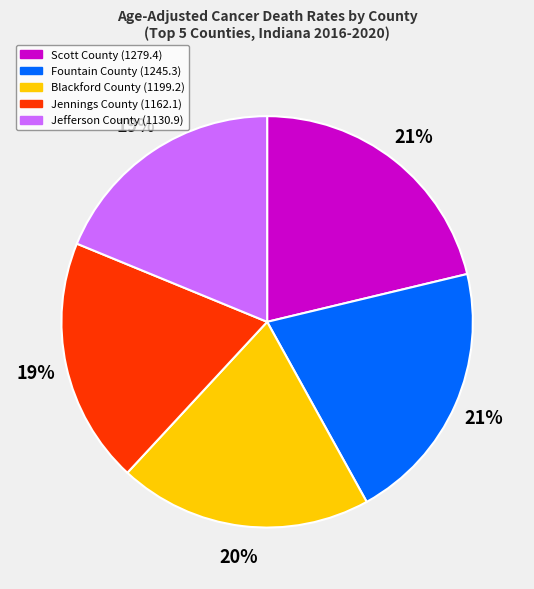

The Jennings County slice represents 7% of the pie. True or false?

False